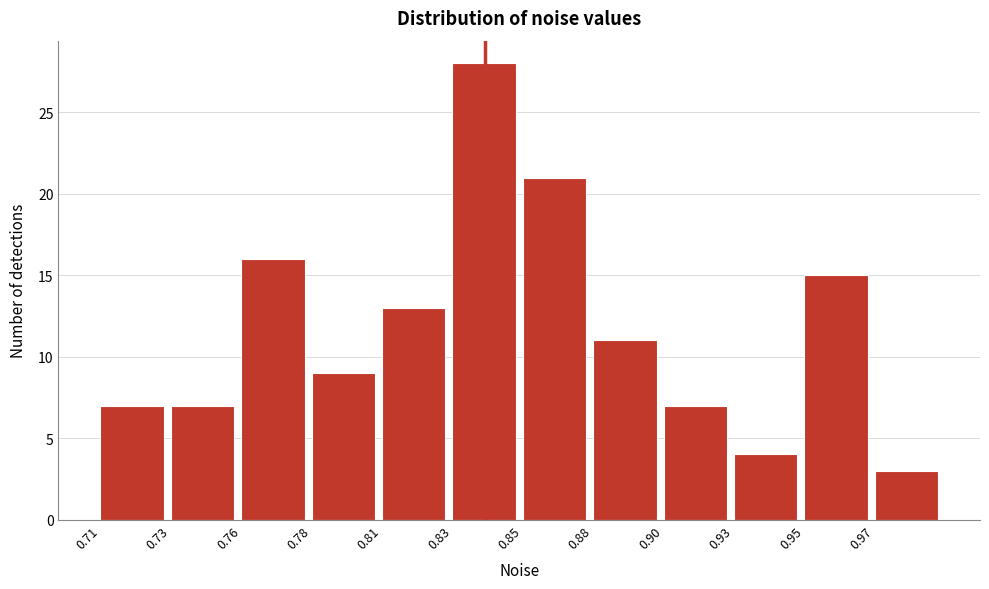

Reading right to left, transcribe all the data shown in this chart.

0.97=3	0.95=15	0.93=4	0.90=7	0.88=11	0.85=21	0.83=28	0.81=13	0.78=9	0.76=16	0.73=7	0.71=7